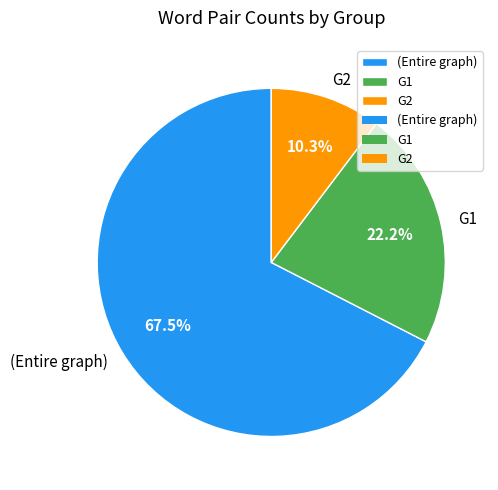

How many slices are in this pie chart?

3